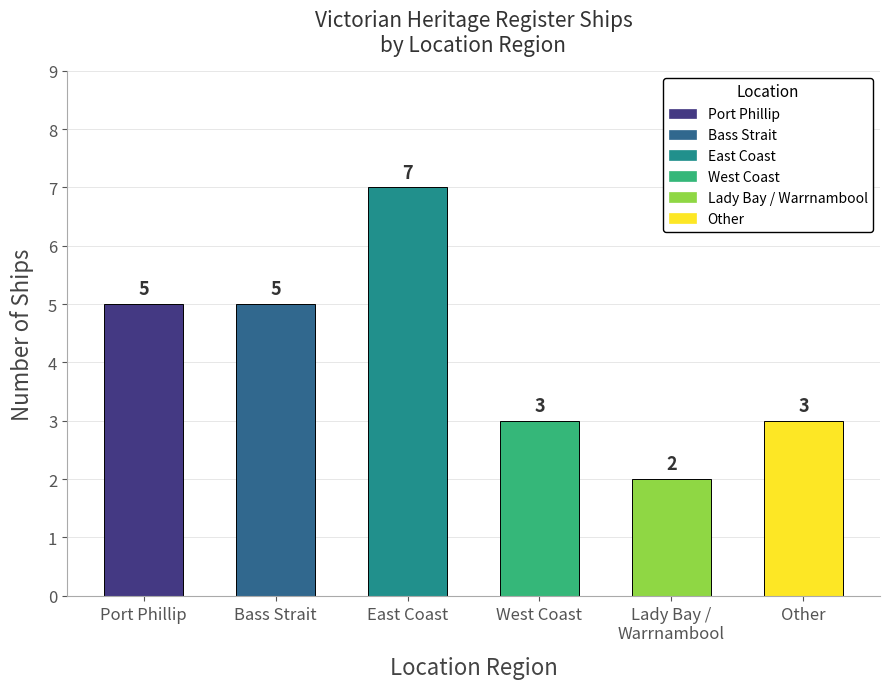

What is the sum of the values at East Coast and West Coast?

10